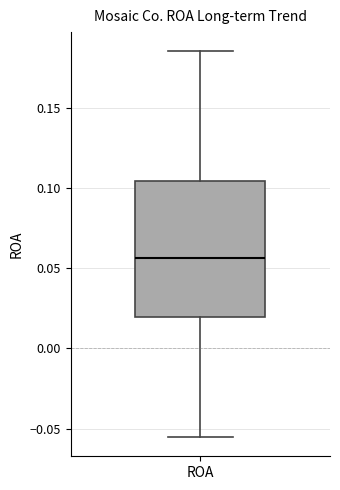

Read this box plot against the y-axis: the position of the median line, the range covered by the box, and the ends of both whiskers. The values are not printed on the chart, so give them approximately, as read against the axis.

median 0.055, box 0.020 to 0.105, whiskers -0.055 to 0.185